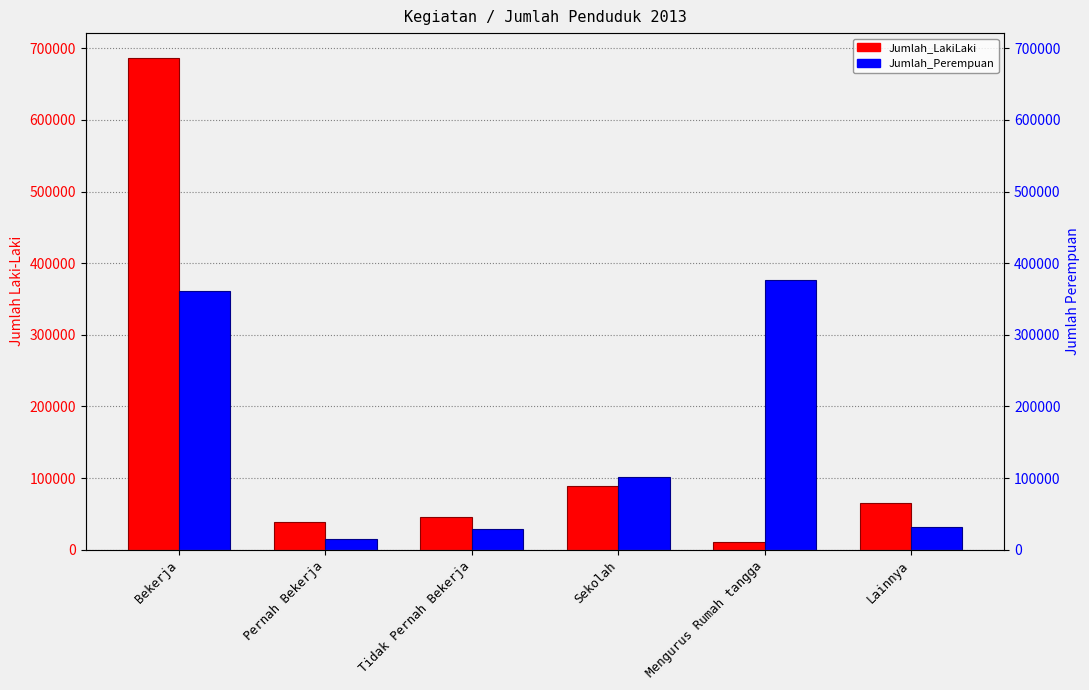

How many series are shown in this chart?

2